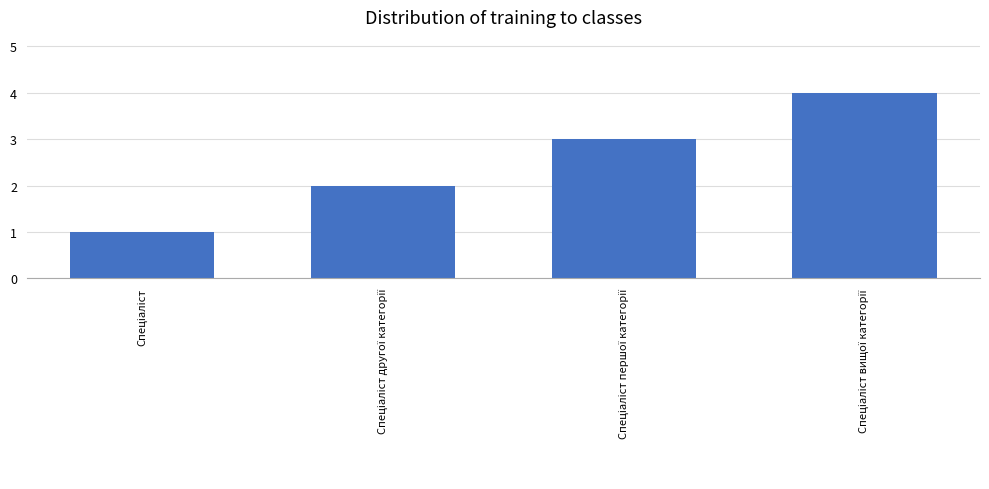

What is the maximum value shown in the chart?

4